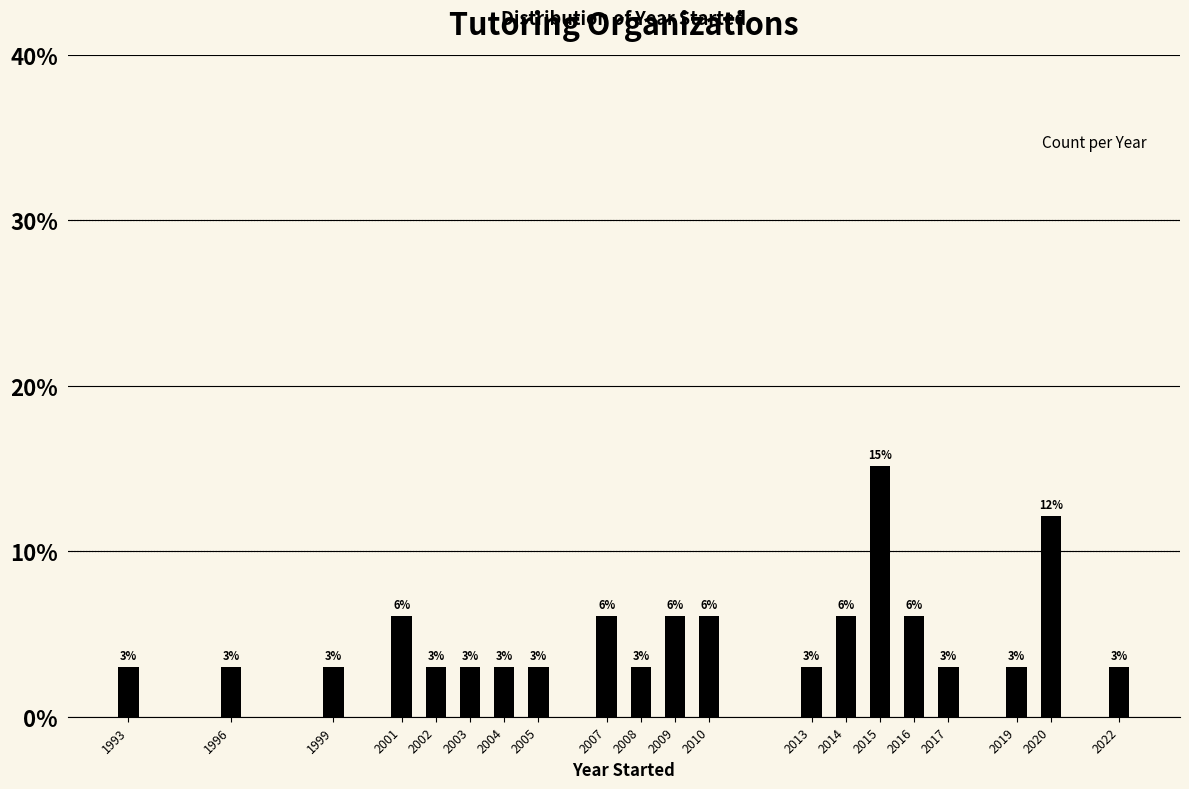

What is the value of the 18th bar from the left?

3.0